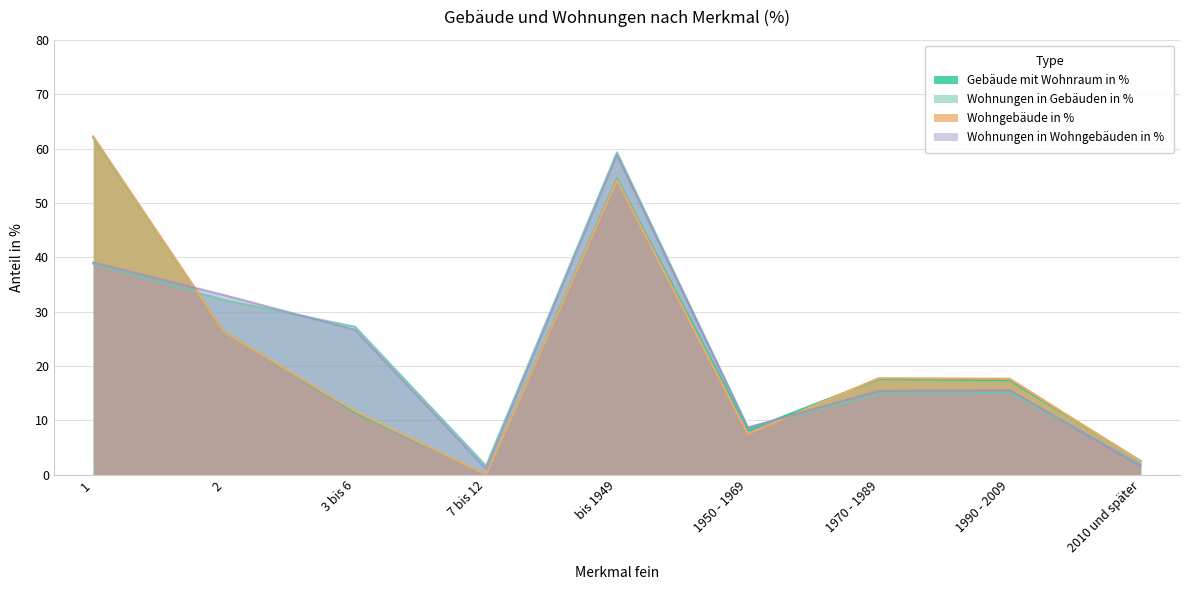

Rank the series by their average value, from lowest to highest.

Wohnungen in Gebäuden in %, Wohngebäude in %, Wohnungen in Wohngebäuden in %, Gebäude mit Wohnraum in %